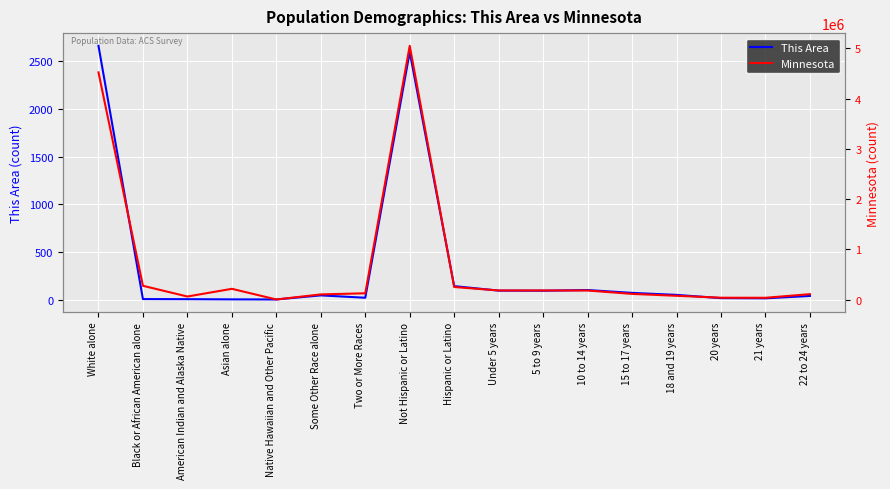

Which series has the largest total across all categories?

Minnesota